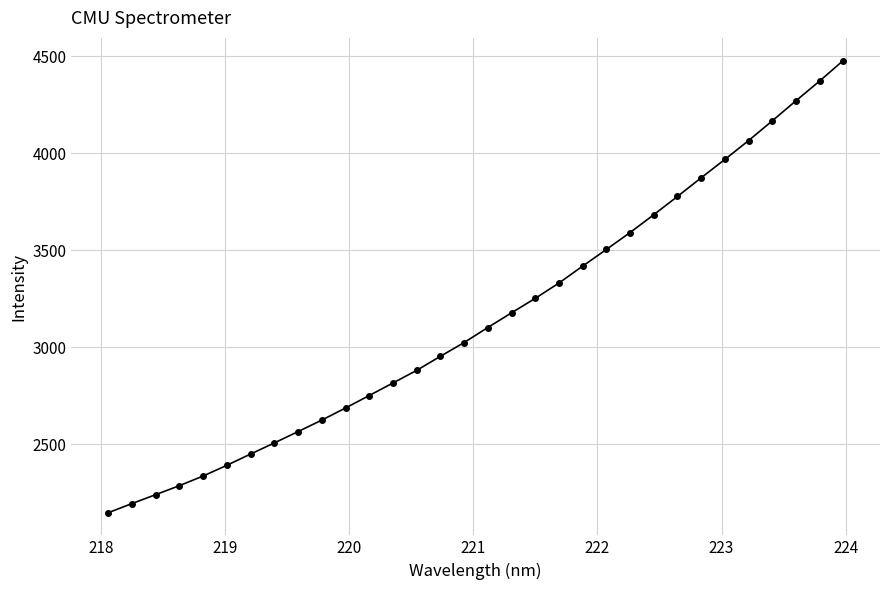

Is this an area chart (filled region under the line)?

No